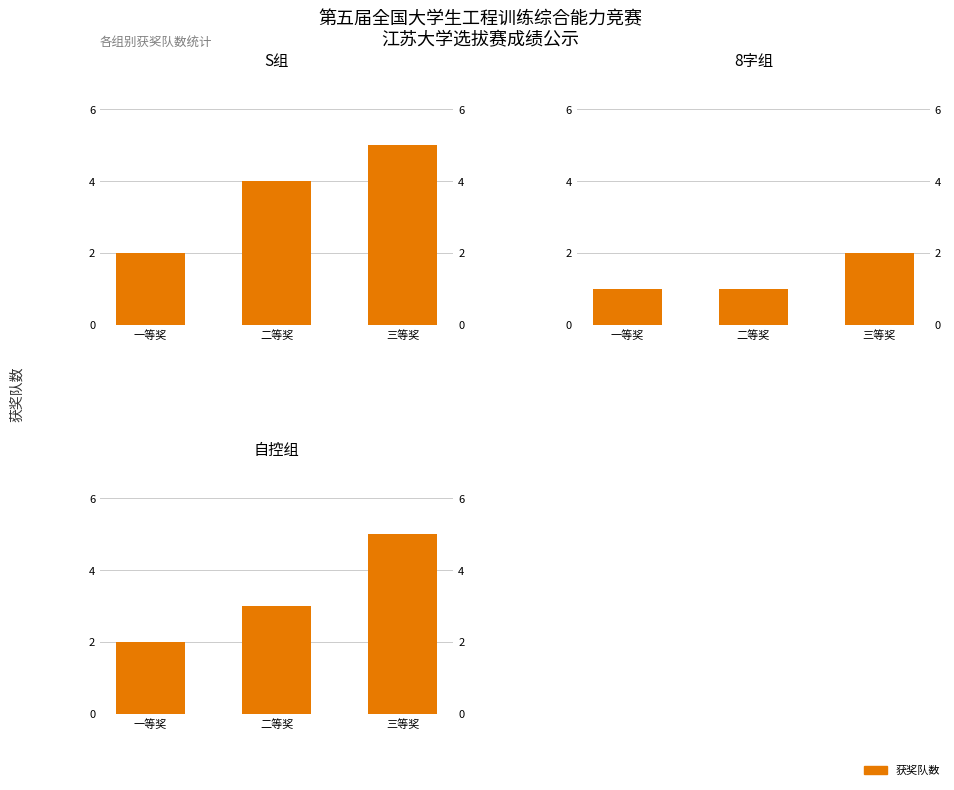

What are all the series names shown in the legend?

S组, 8字组, 自控组